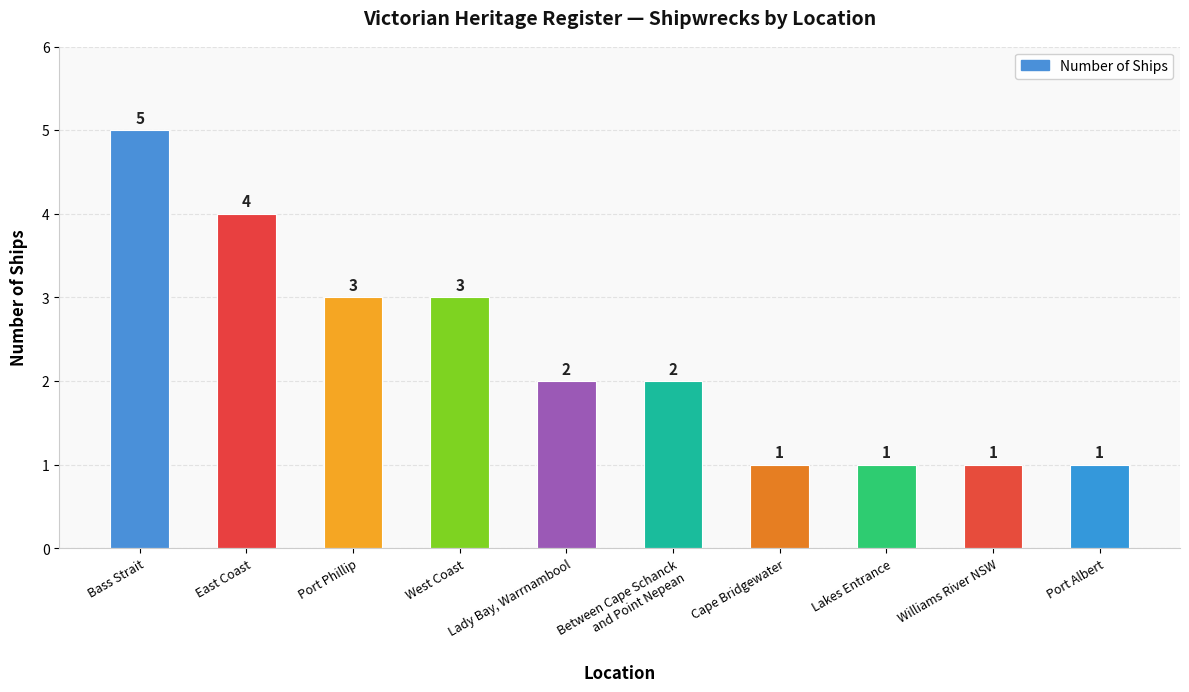

Does the chart contain stacked bars?

No